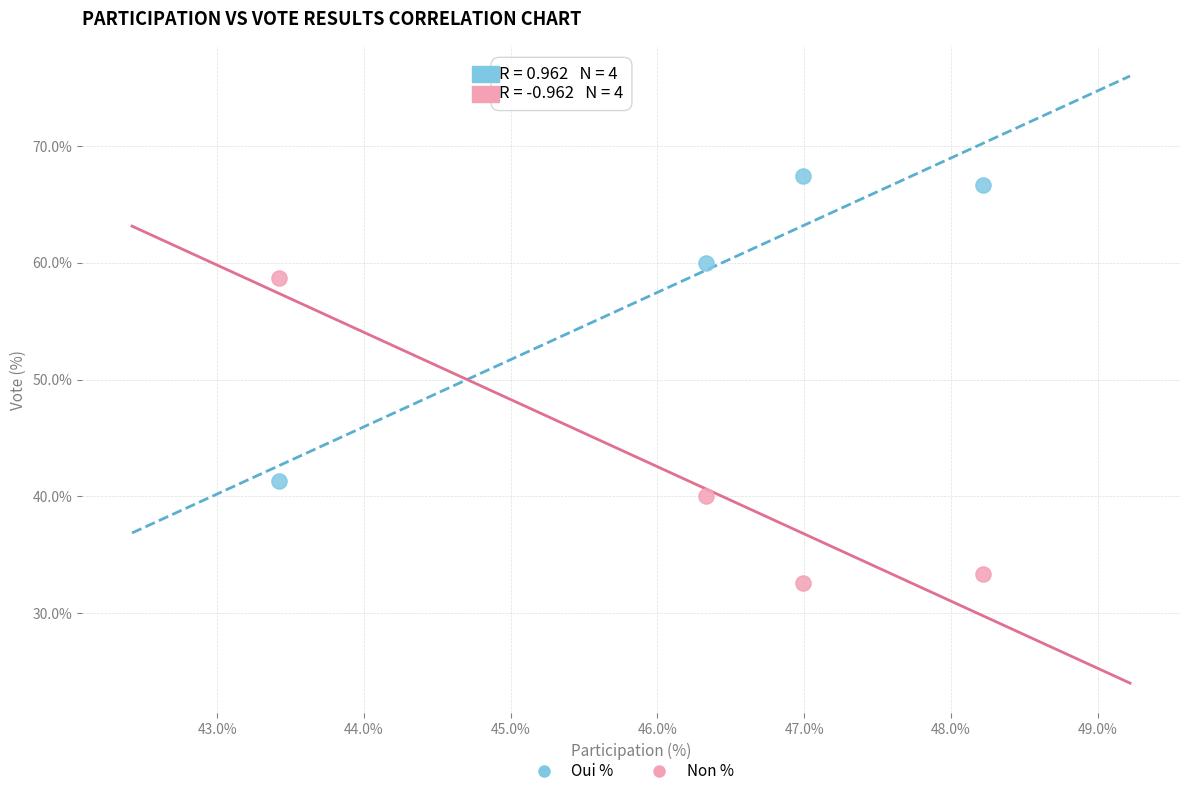

What are all the series names shown in the legend?

Oui %, Non %